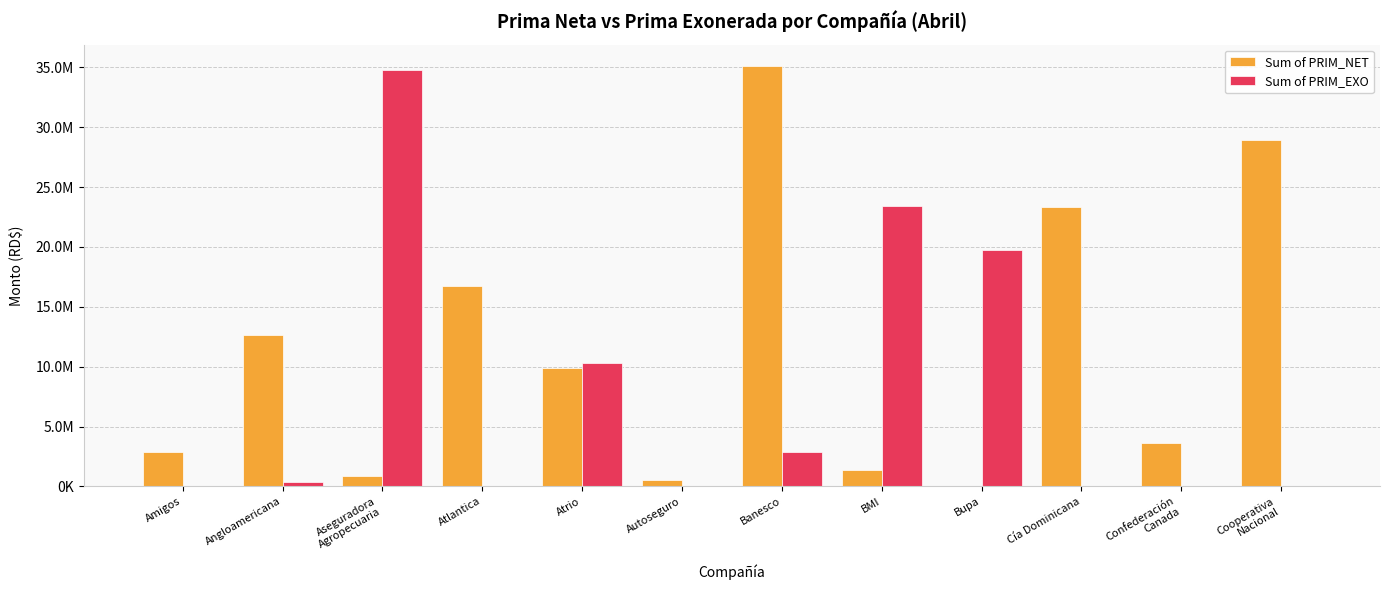

What are all the series names shown in the legend?

Sum of PRIM_NET, Sum of PRIM_EXO